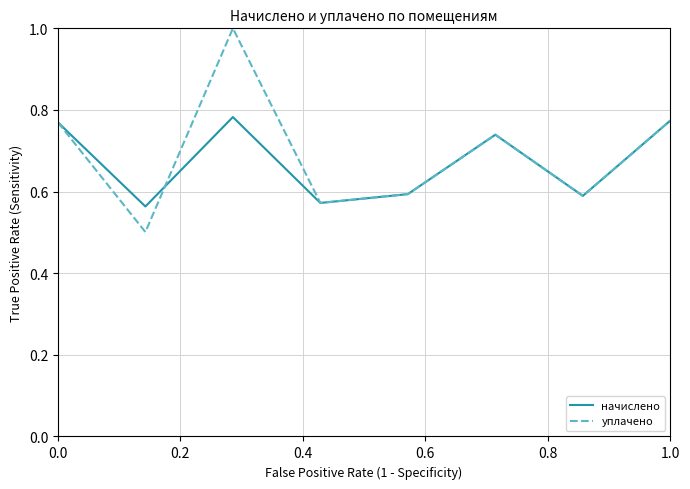

Which series has the largest range (max minus min)?

уплачено